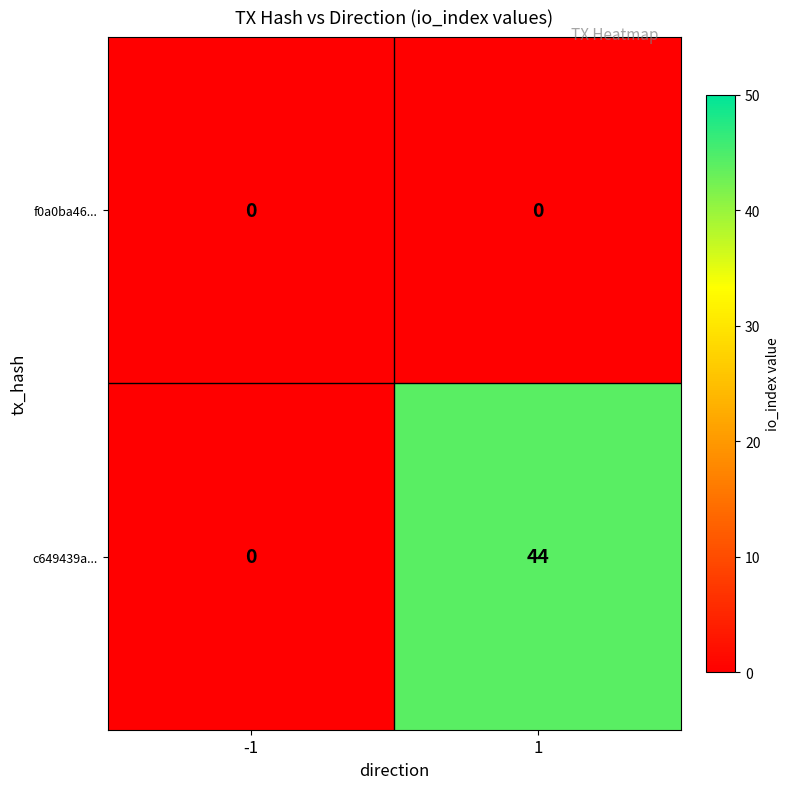

Reading left to right, list all the values displayed in this chart.

f0a0ba46...: 0	0
c649439a...: 0	44